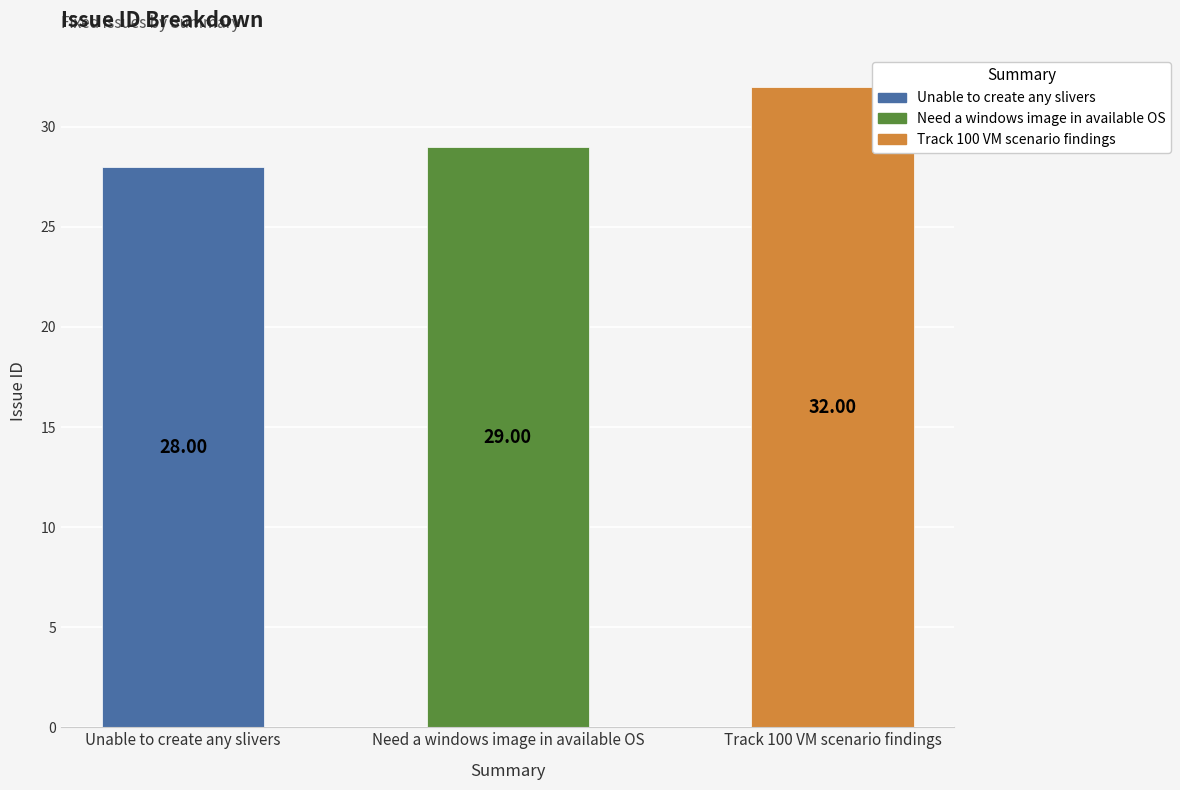

What is the maximum value shown in the chart?

32